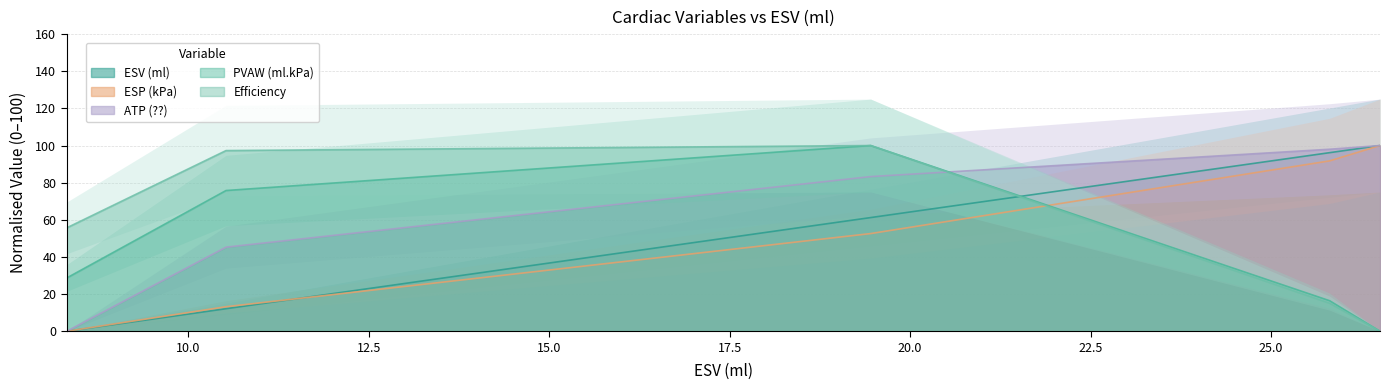

The ESV (ml) series shows 100.0 at 26.511. True or false?

True